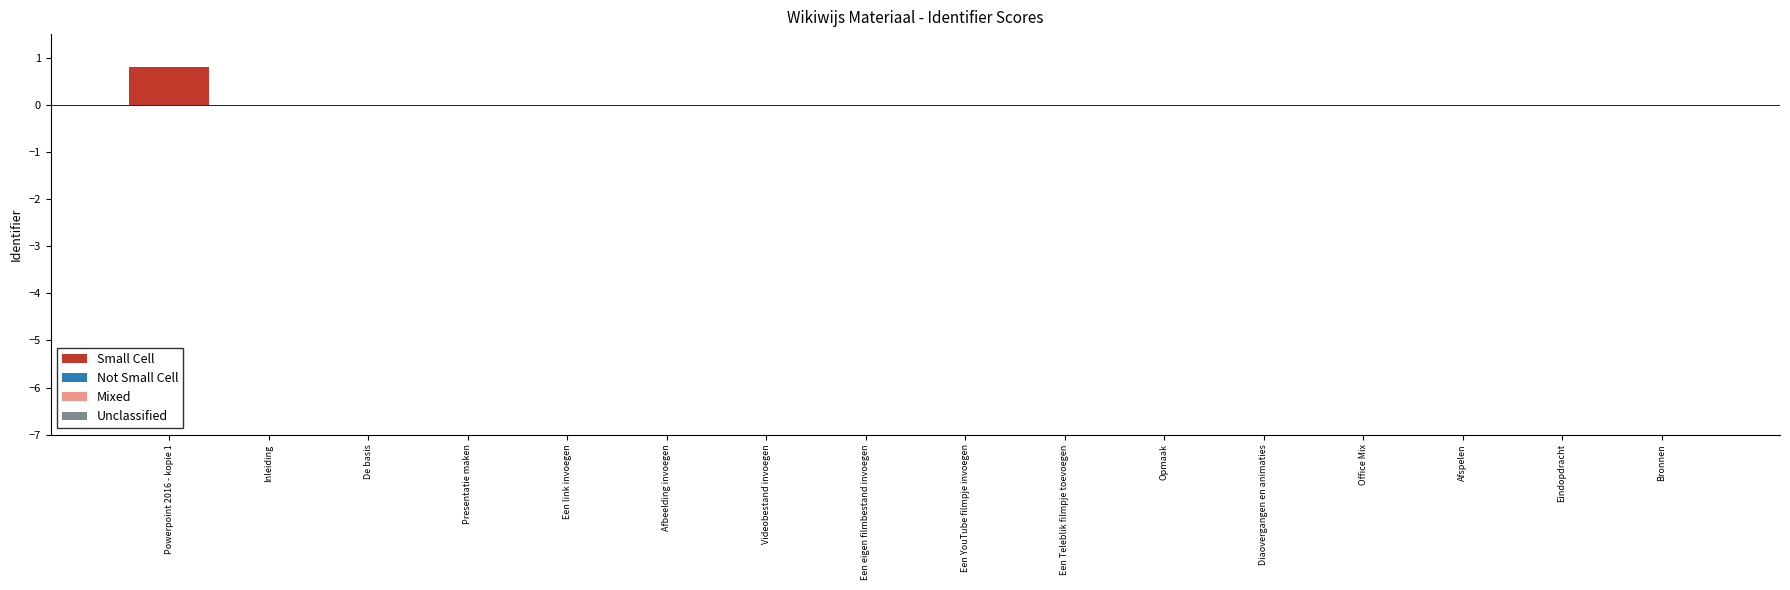

Are the bars horizontal?

No